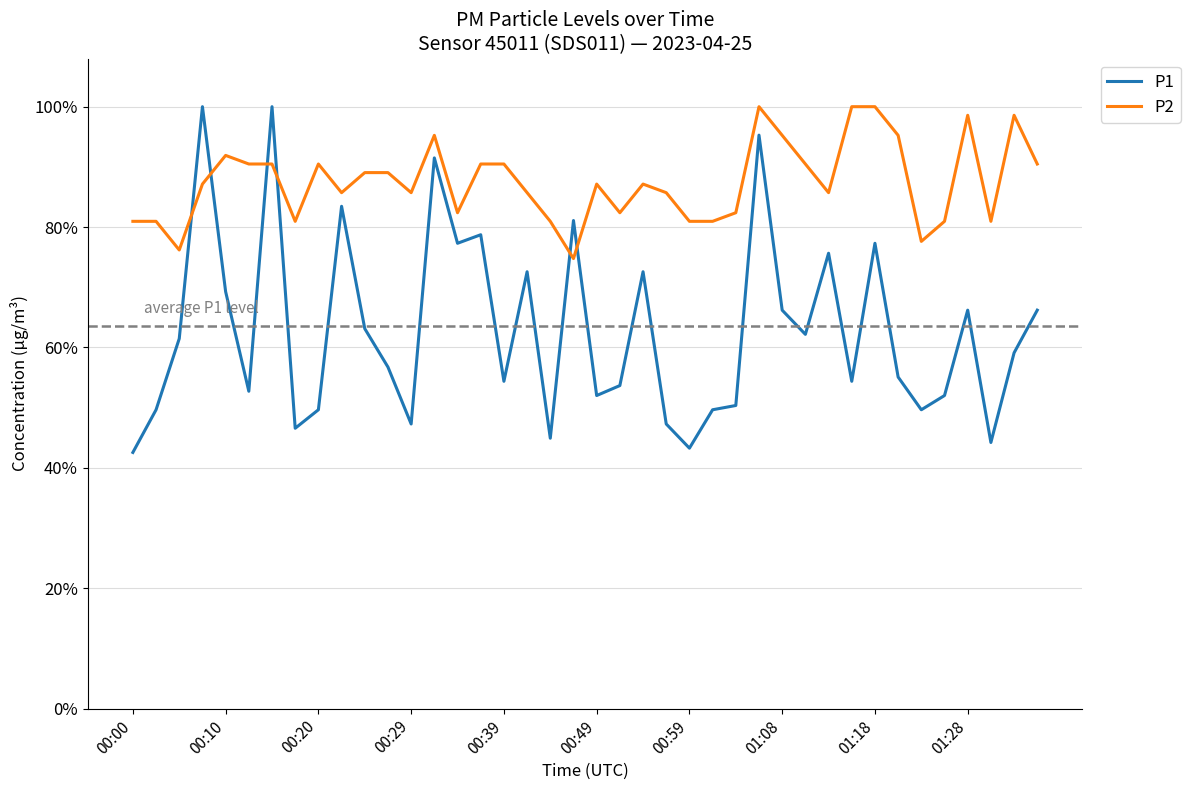

Does the chart have visible grid lines?

Yes